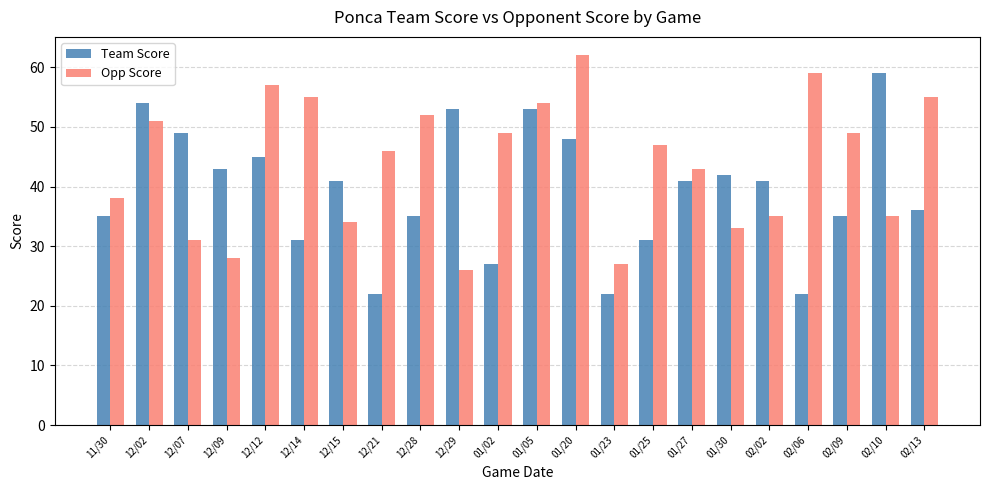

Rank the series at 12/12 from lowest to highest value.

Team Score, Opp Score